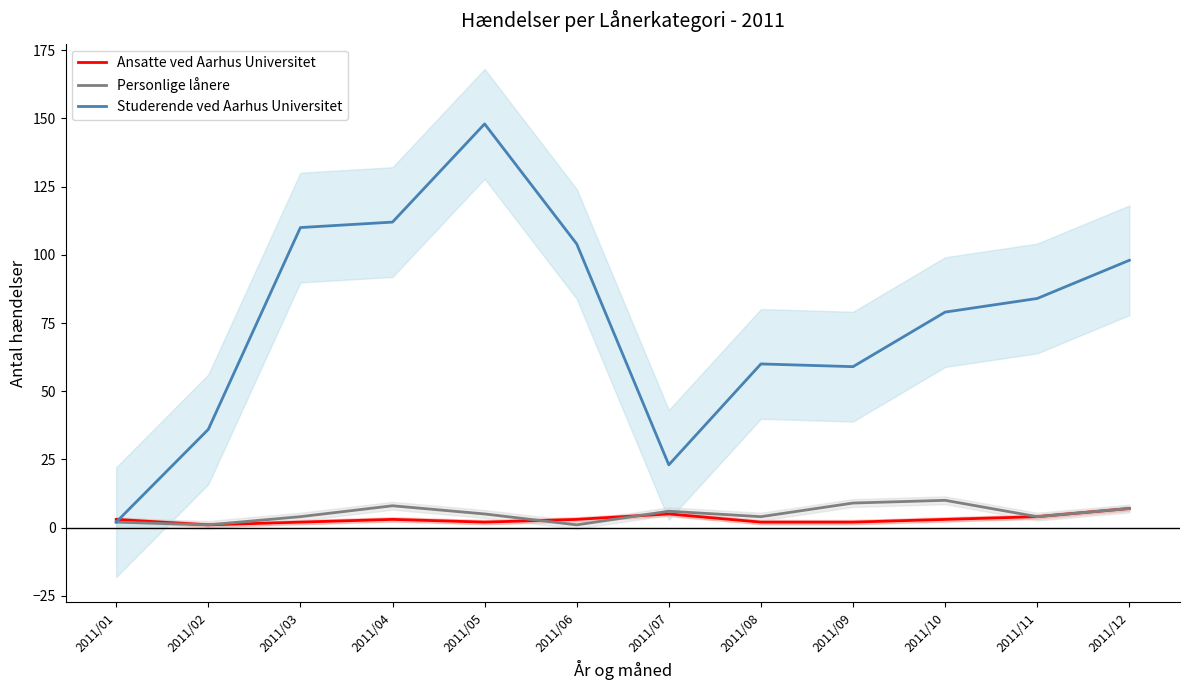

Reading left to right, what are all the values shown in this chart?

Ansatte ved Aarhus Universitet: 2011/01=3	2011/02=1	2011/03=2	2011/04=3	2011/05=2	2011/06=3	2011/07=5	2011/08=2	2011/09=2	2011/10=3	2011/11=4	2011/12=7
Personlige lånere: 2011/01=2	2011/02=1	2011/03=4	2011/04=8	2011/05=5	2011/06=1	2011/07=6	2011/08=4	2011/09=9	2011/10=10	2011/11=4	2011/12=7
Studerende ved Aarhus Universitet: 2011/01=2	2011/02=36	2011/03=110	2011/04=112	2011/05=148	2011/06=104	2011/07=23	2011/08=60	2011/09=59	2011/10=79	2011/11=84	2011/12=98